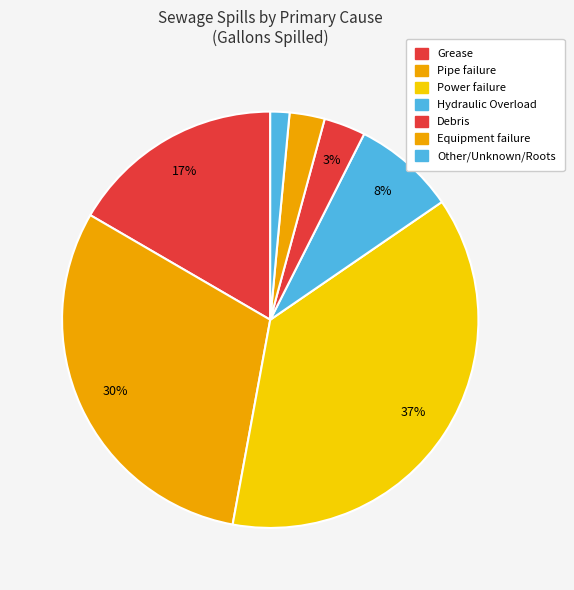

Count the number of slices in the pie.

7